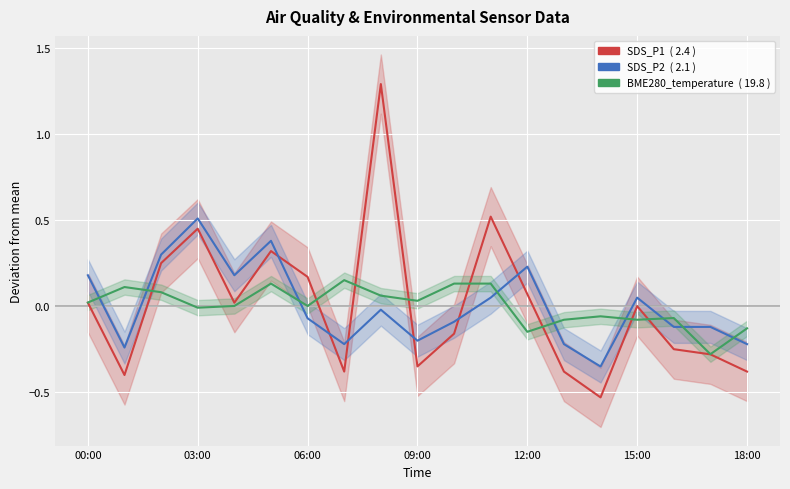

The SDS_P2 series shows -0.3 at 09:00. True or false?

False